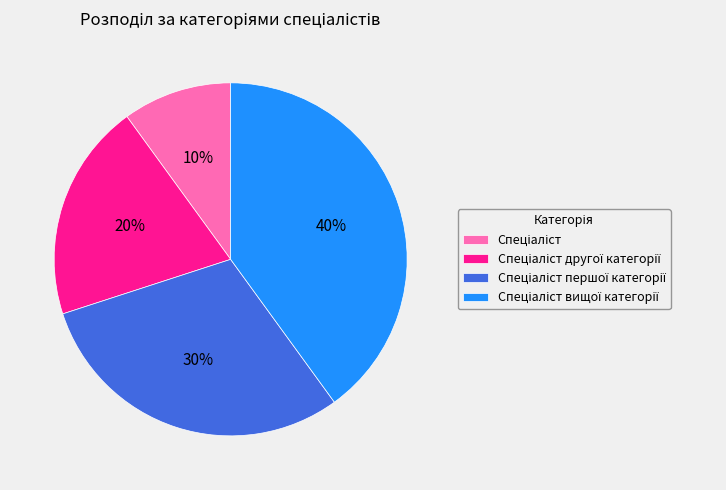

Is there any slice that represents more than half of the pie?

No